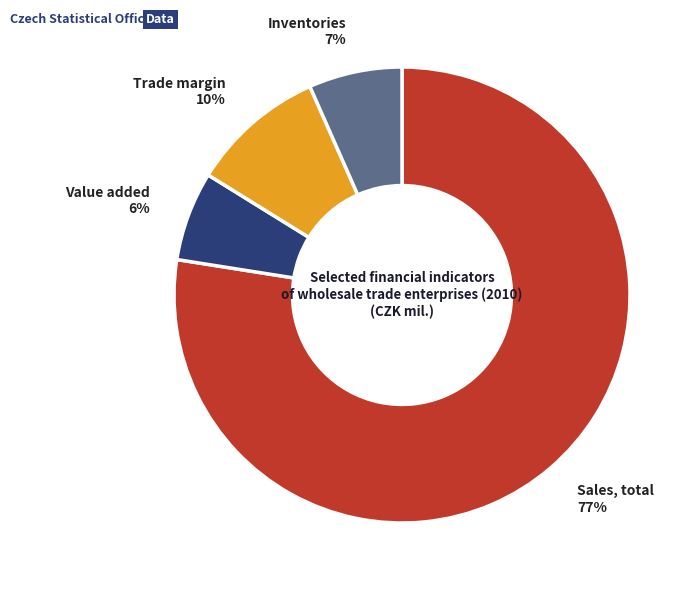

The Sales, total slice represents 72% of the pie. True or false?

False